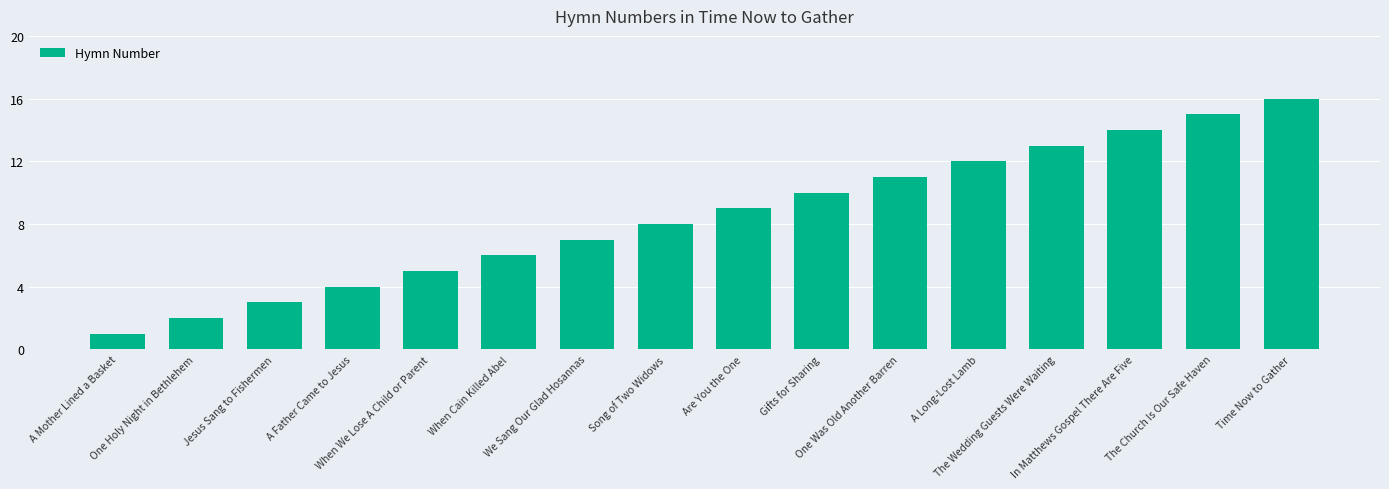

What is the difference between the second highest and second lowest values?

13